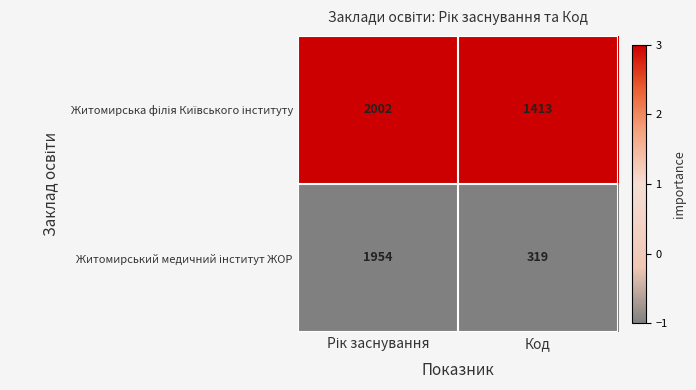

What is the spread (max minus min) of values at Код?

1094